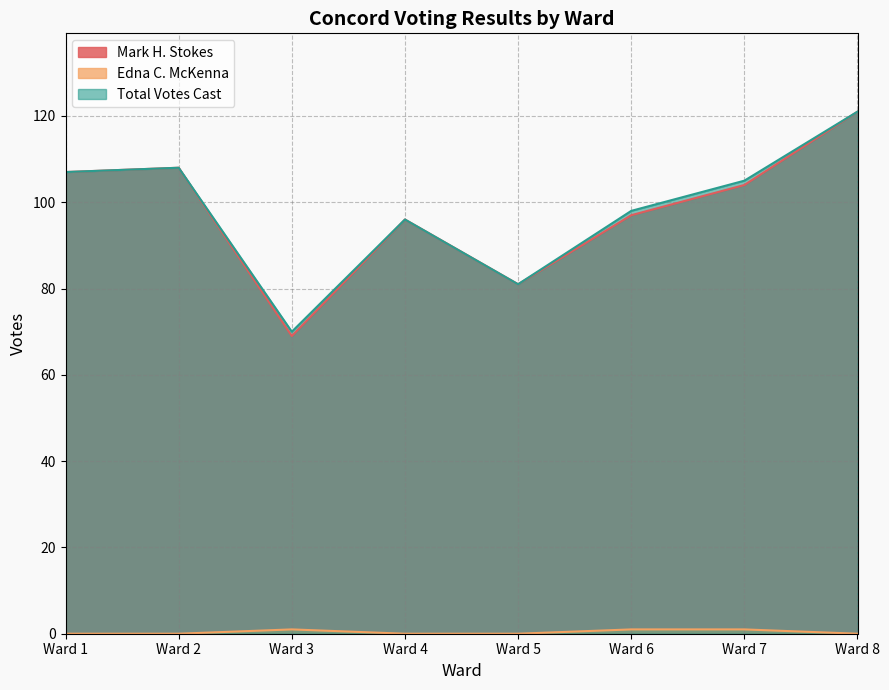

Is the value of Total Votes Cast at Ward 7 greater than the value of Edna C. McKenna at Ward 2?

Yes